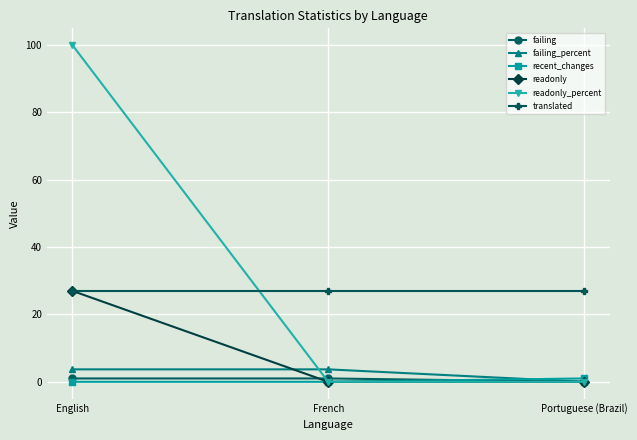

How many categories are shown in the chart?

3